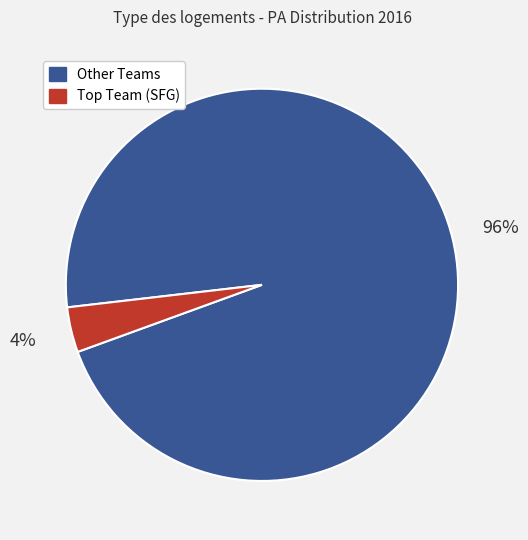

To the nearest percent, what is the average slice percentage?

50%